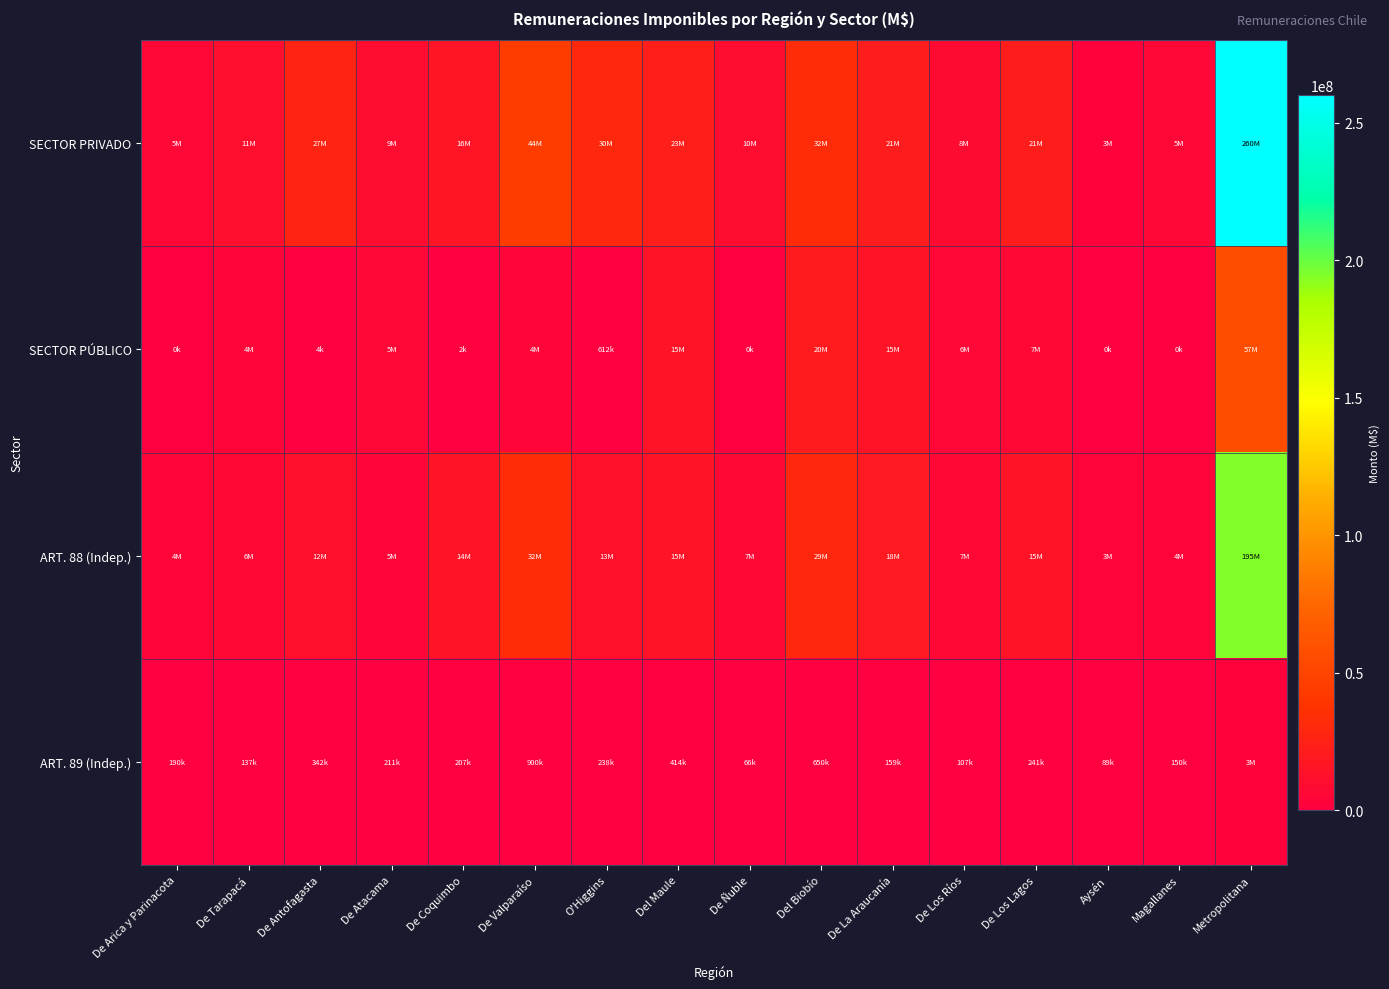

What is the total value across all series at De Atacama?

19310918.5